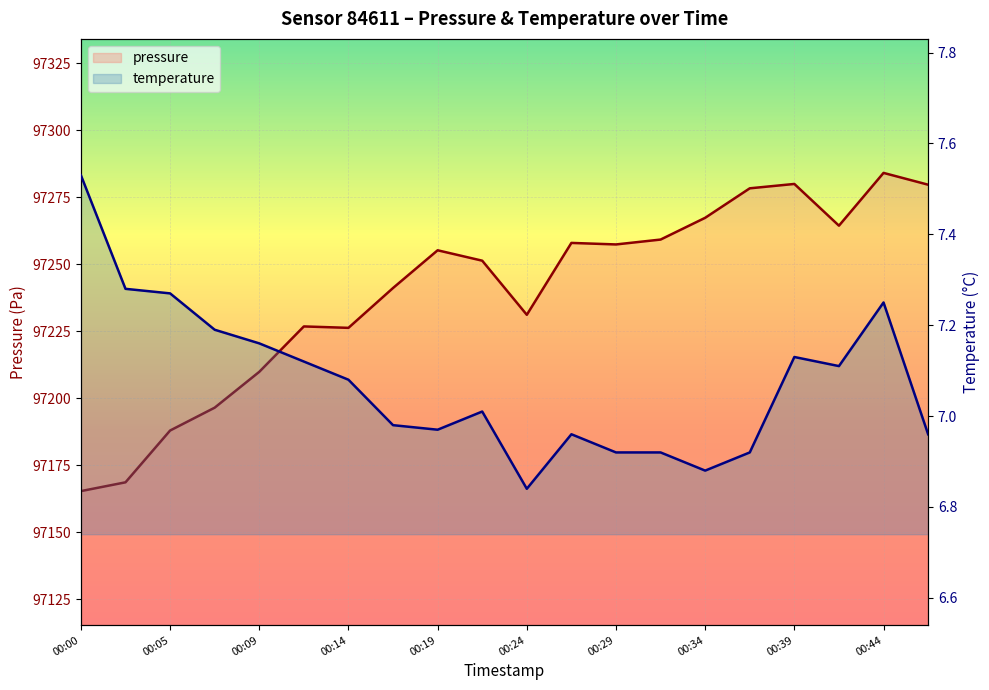

Which series has the largest range (max minus min)?

pressure